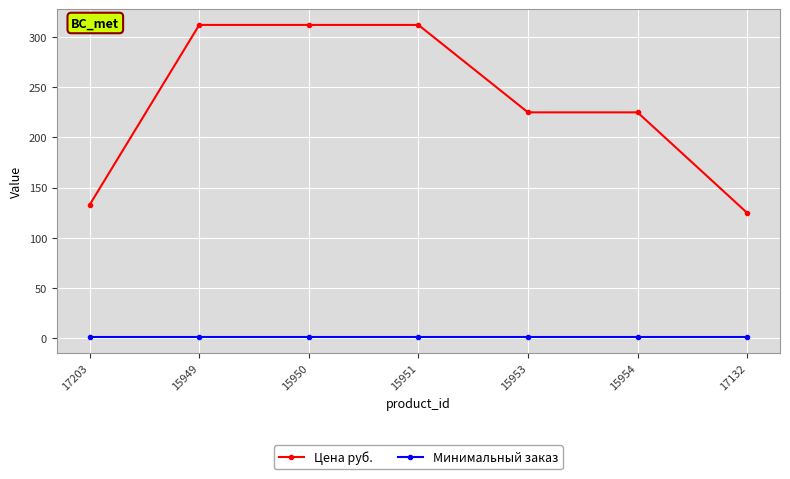

Reading right to left, transcribe all the data shown in this chart.

Цена руб.: 17132=125	15954=225	15953=225	15951=312	15950=312	15949=312	17203=133
Минимальный заказ: 17132=1	15954=1	15953=1	15951=1	15950=1	15949=1	17203=1